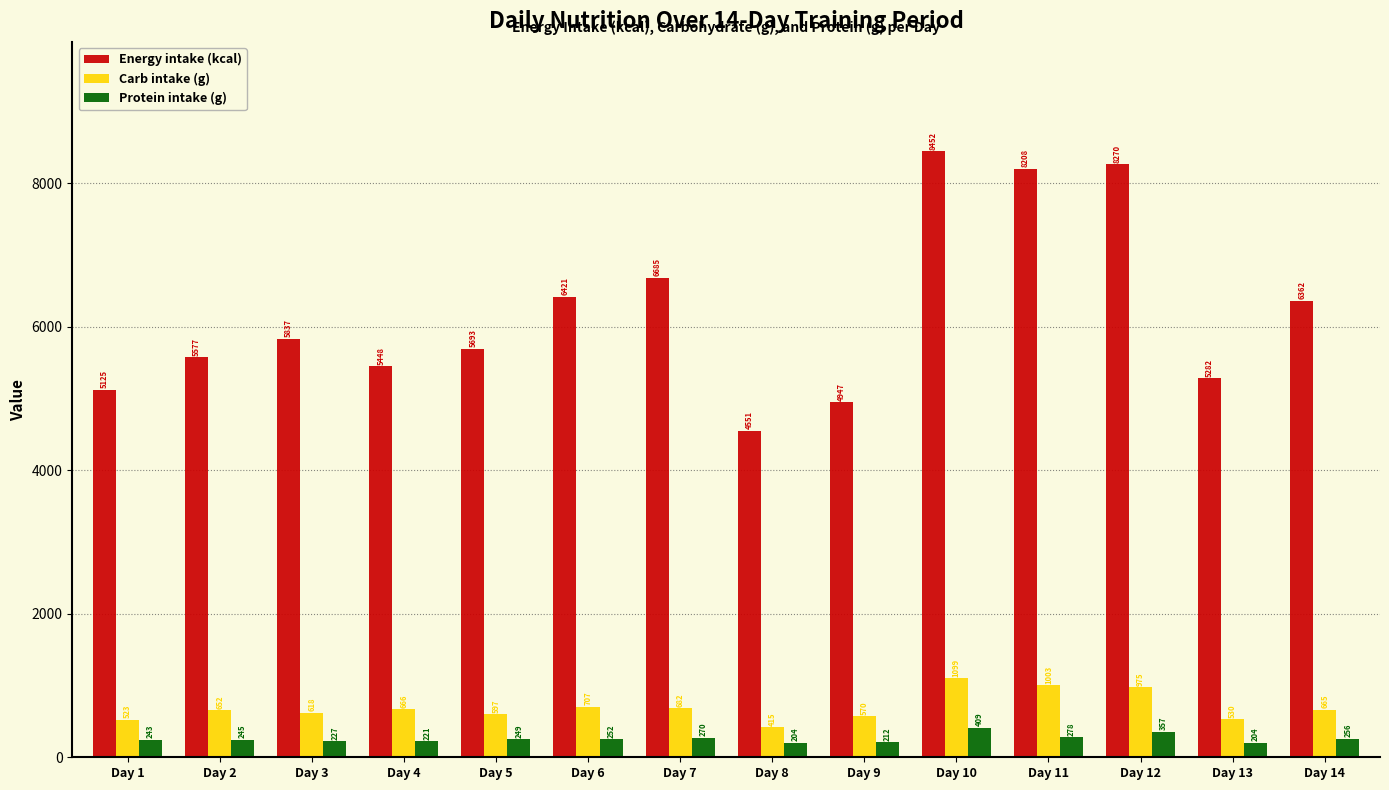

Where is Energy intake (kcal) nearest to the value 6501?

Day 6